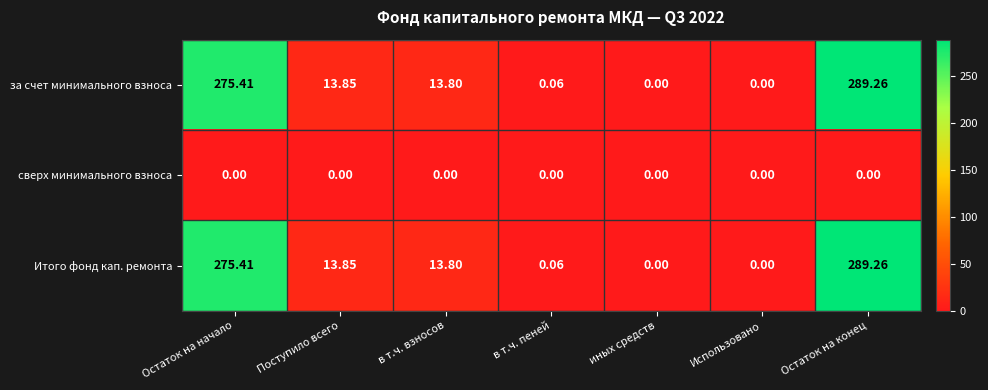

Is the value of сверх минимального взноса at Остаток на конец greater than the value of Итого фонд кап. ремонта at Остаток на начало?

No